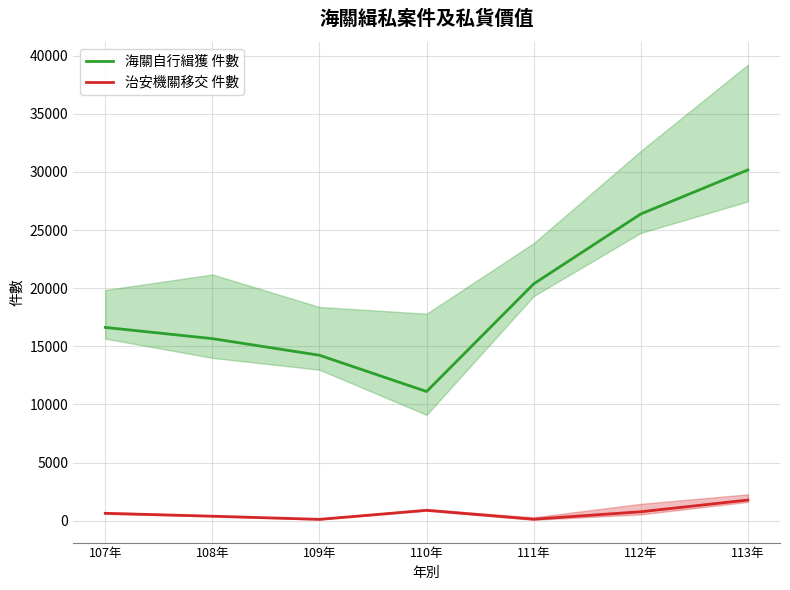

Rank the series by their maximum value, from highest to lowest.

海關自行緝獲 件數, 治安機關移交 件數